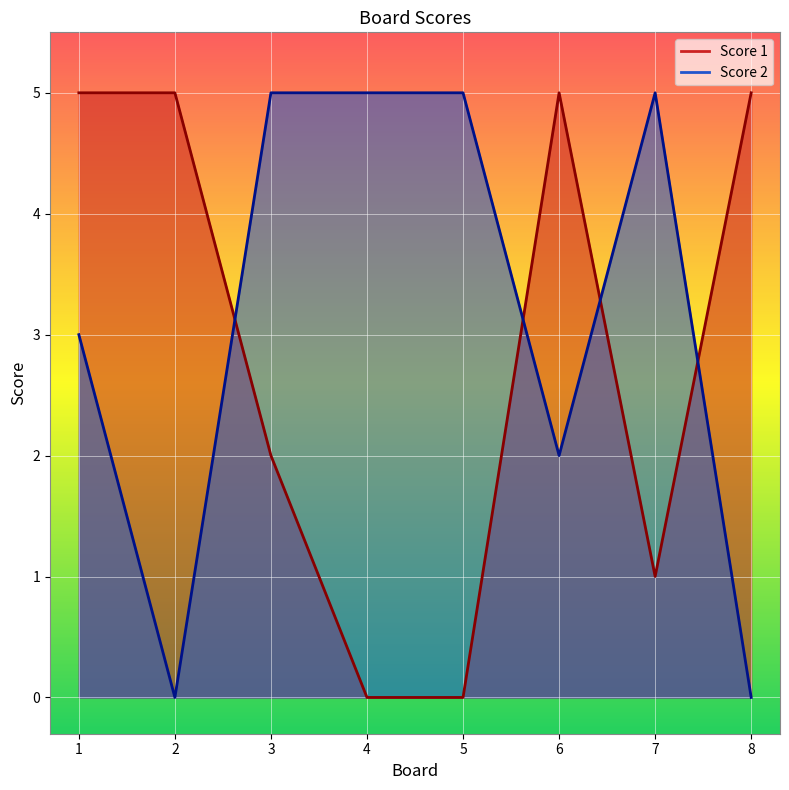

Where is the first local maximum for Score 2?

7